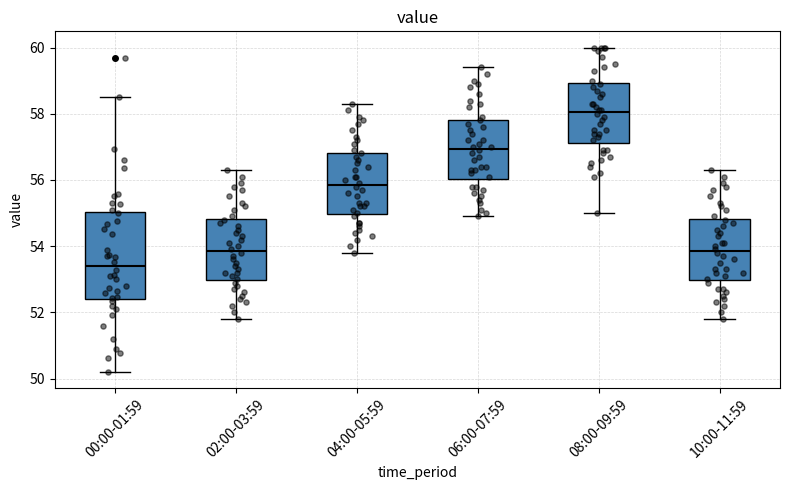

Which box is the tallest, from its lower edge to its upper edge?

00:00-01:59